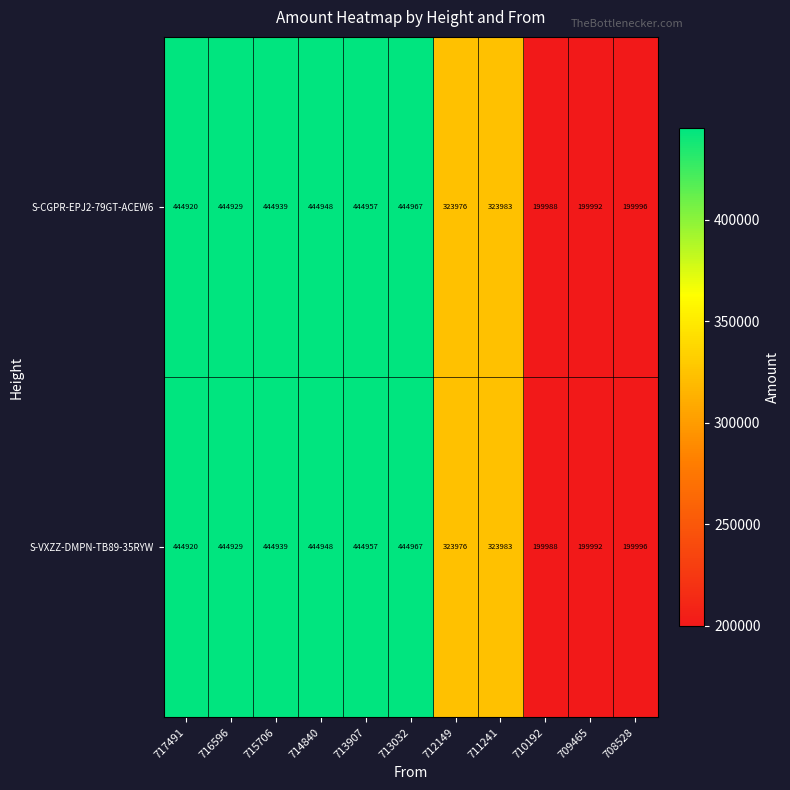

The S-VXZZ-DMPN-TB89-35RYW series shows 444929 at 716596. True or false?

True